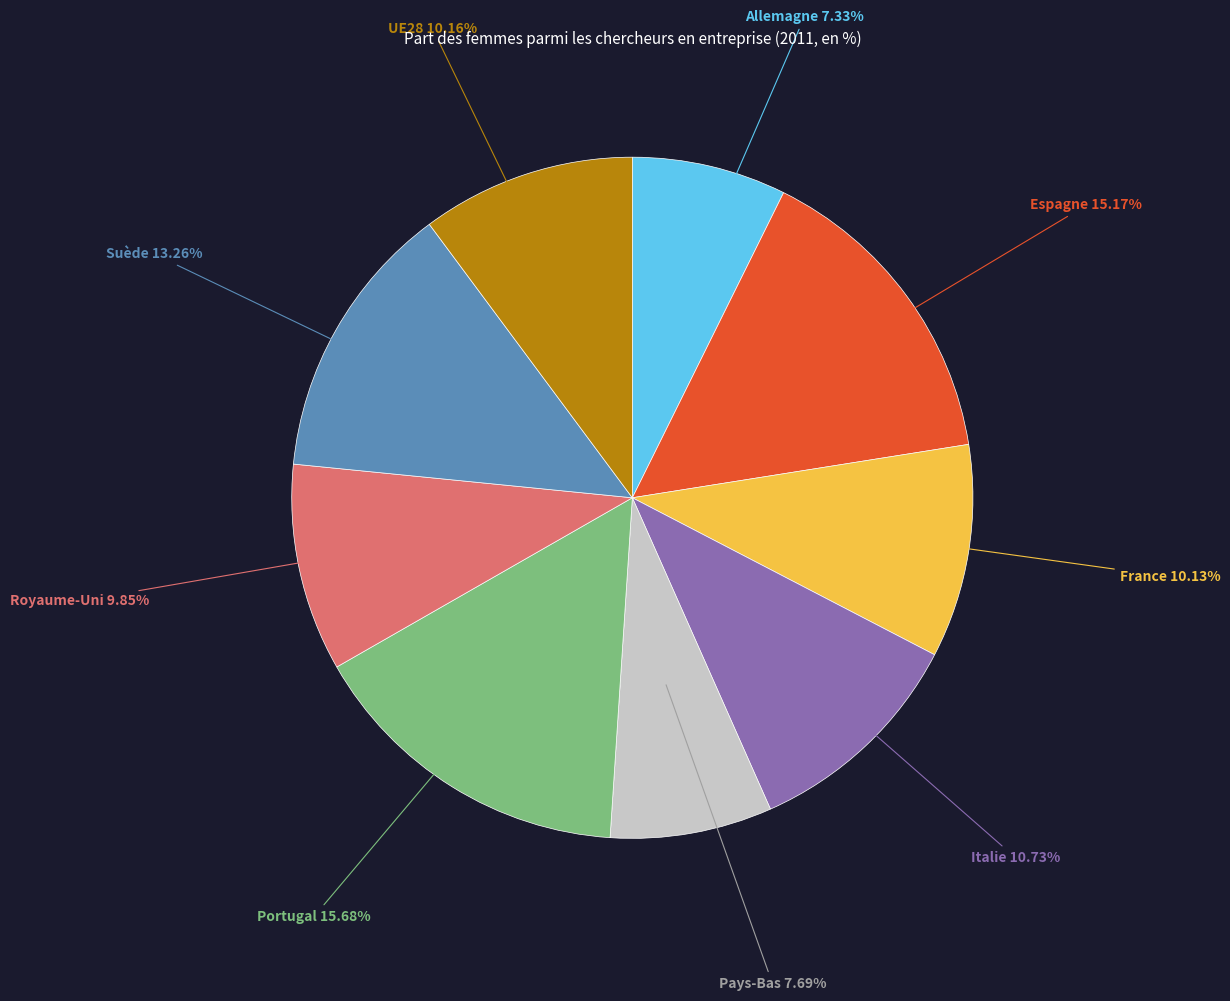

How many segments does this pie chart have?

9